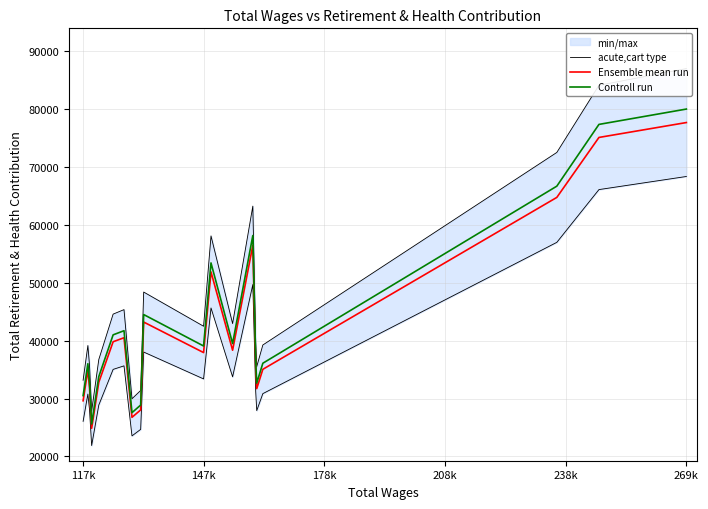

What is the lowest value of the Ensemble mean run series?

24853.0